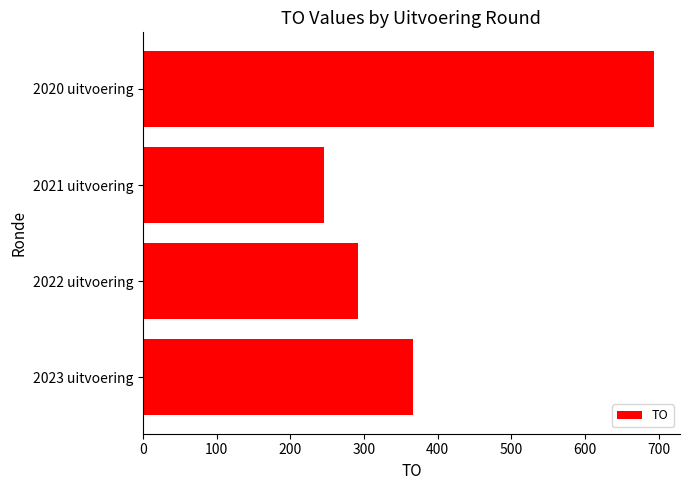

Count the values in the range 292 to 694.

3